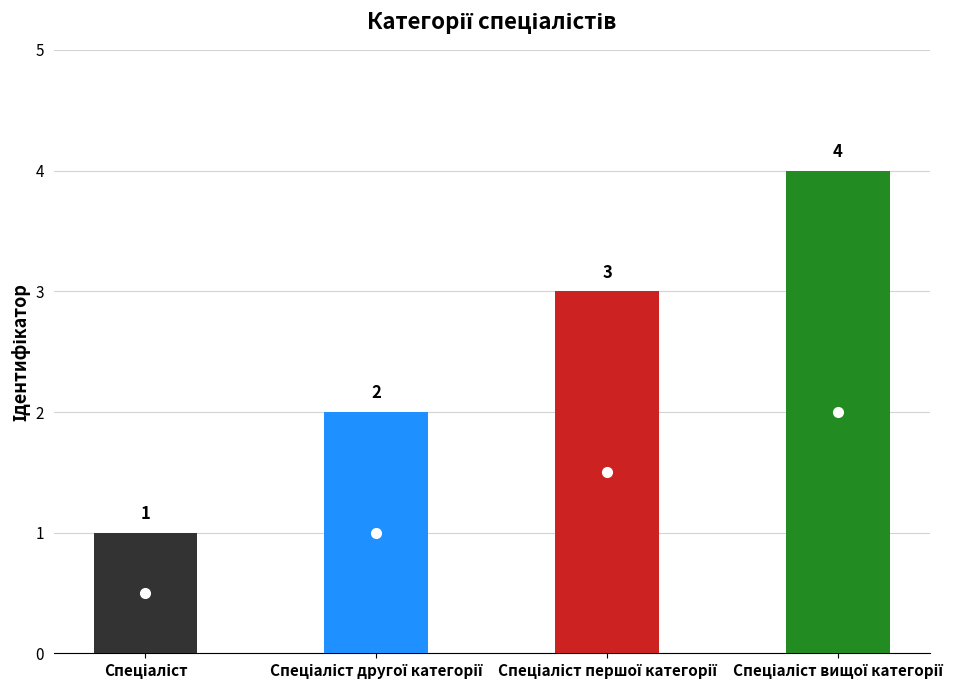

At which category does the chart reach its minimum across all series?

Спеціаліст